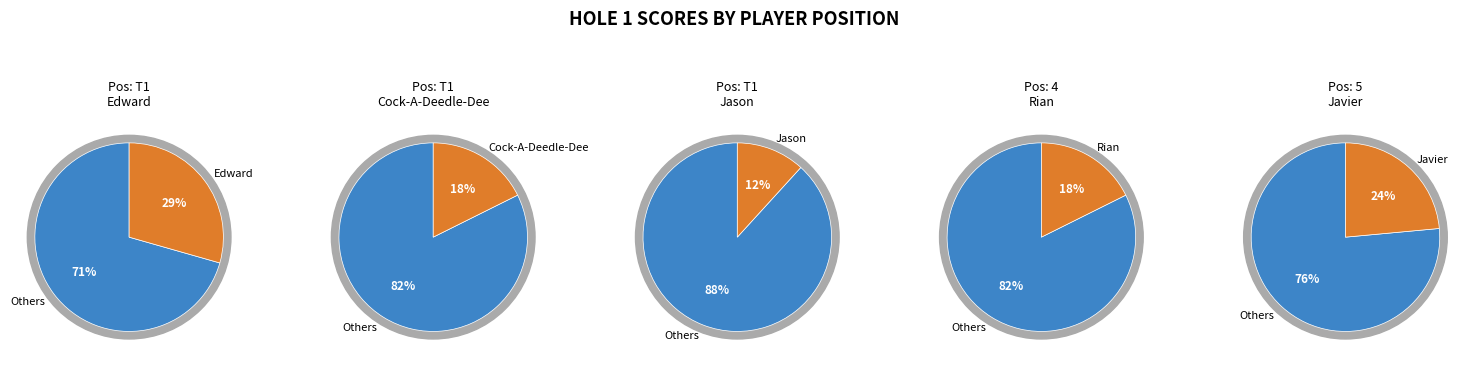

What portion of the pie excludes Edward Sanchez?

70.6%